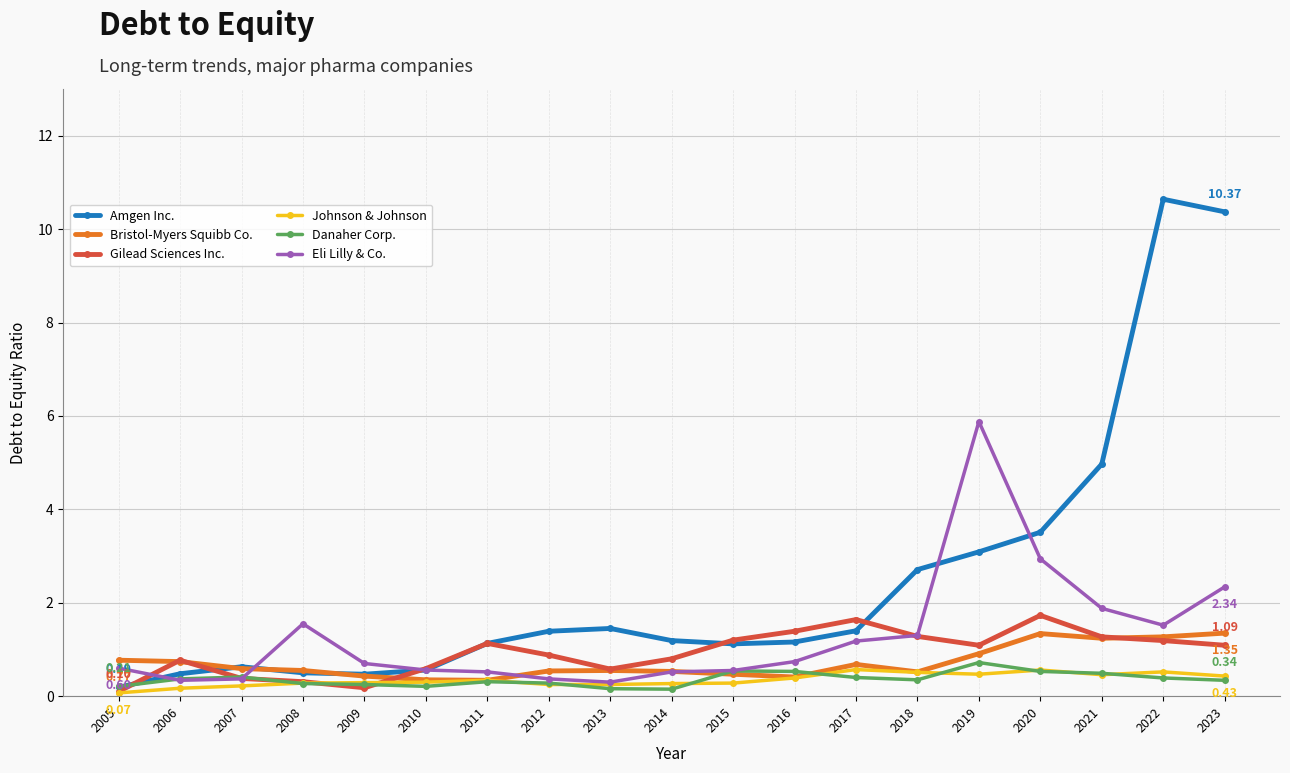

What is the value of the Eli Lilly & Co. point at the 14th from the left?

1.3